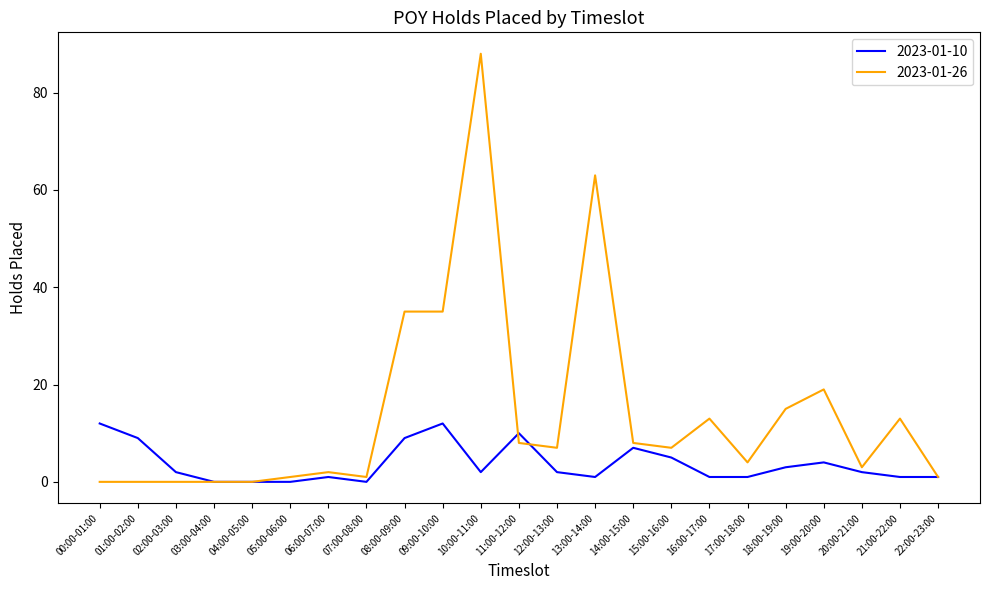

The 2023-01-10 series shows -8 at 04:00-05:00. True or false?

False